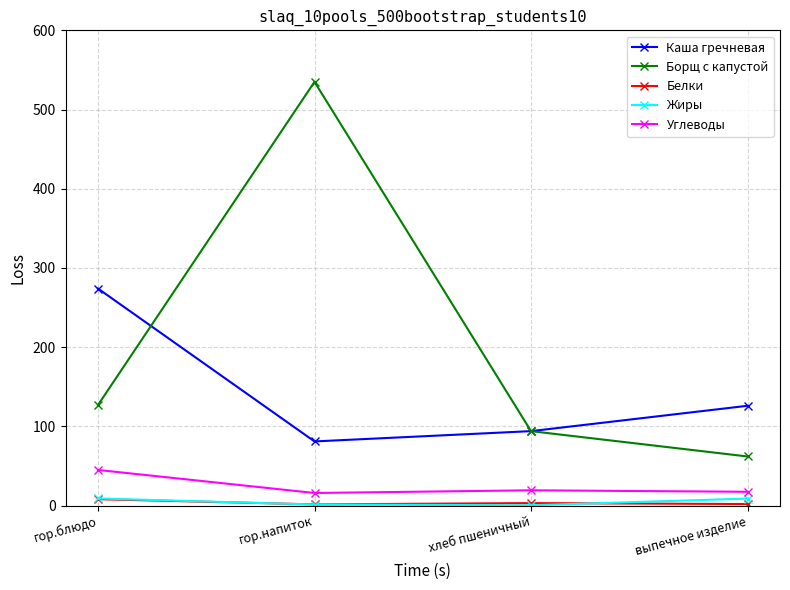

What is the value of the Борщ с капустой point at the 4th from the left?

62.0